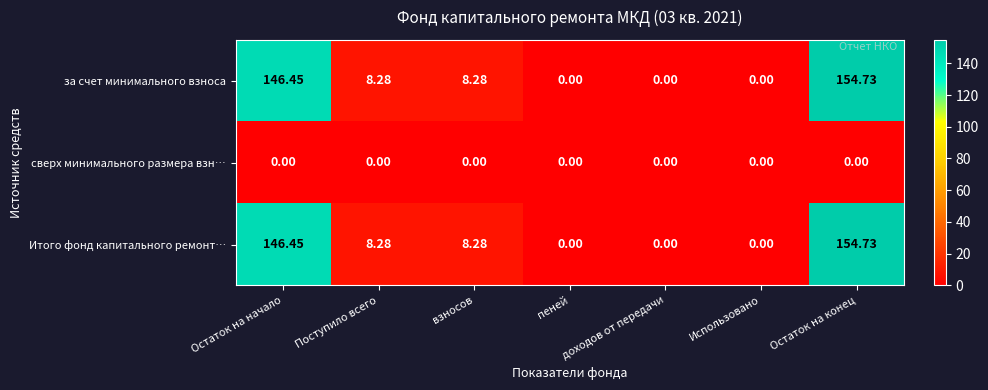

Which label corresponds to the largest value in the chart?

Остаток на конец